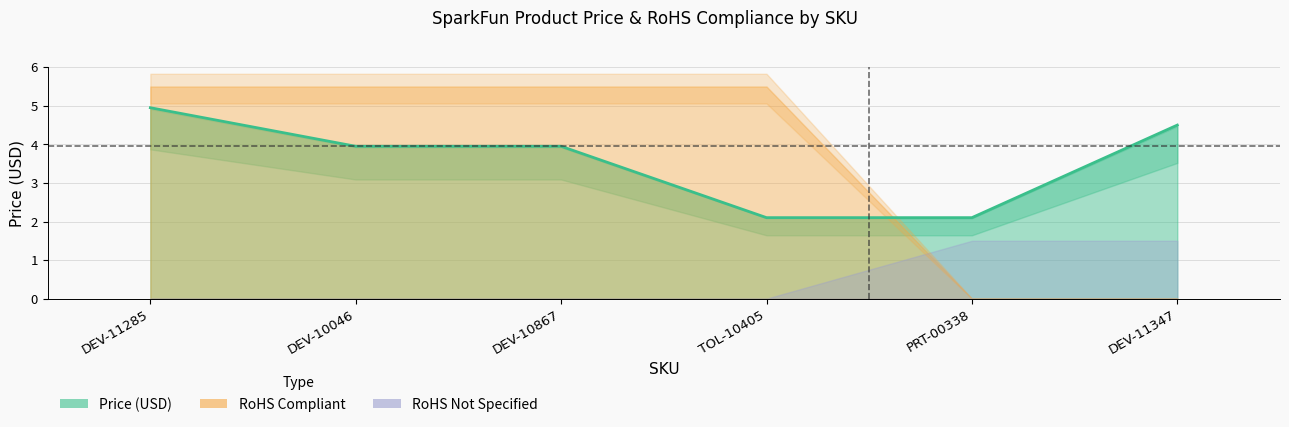

True or false: the data shows 2.1 at PRT-00338.

True